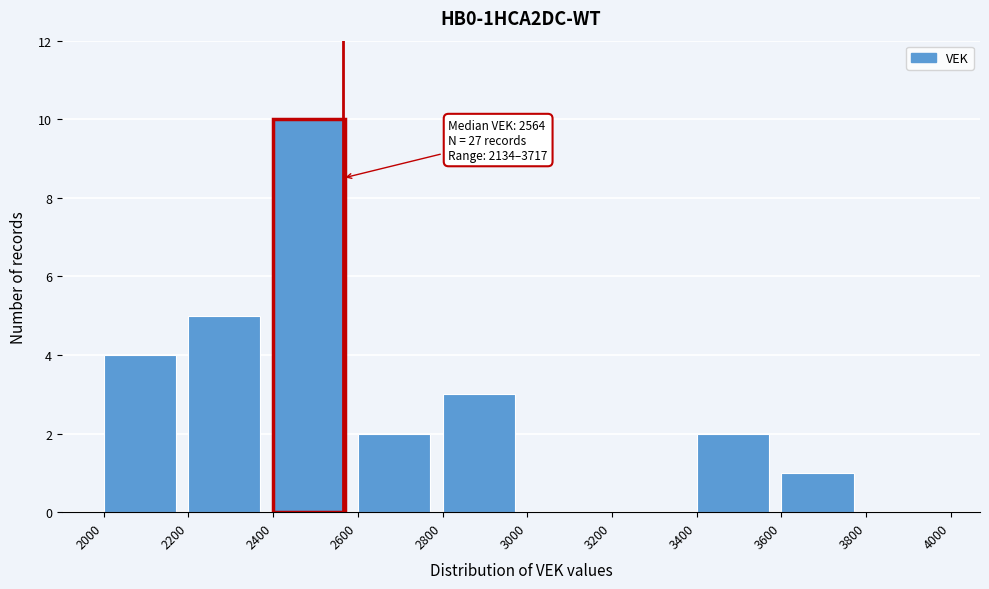

Which range on the x-axis has the tallest bar?

2400 to 2600